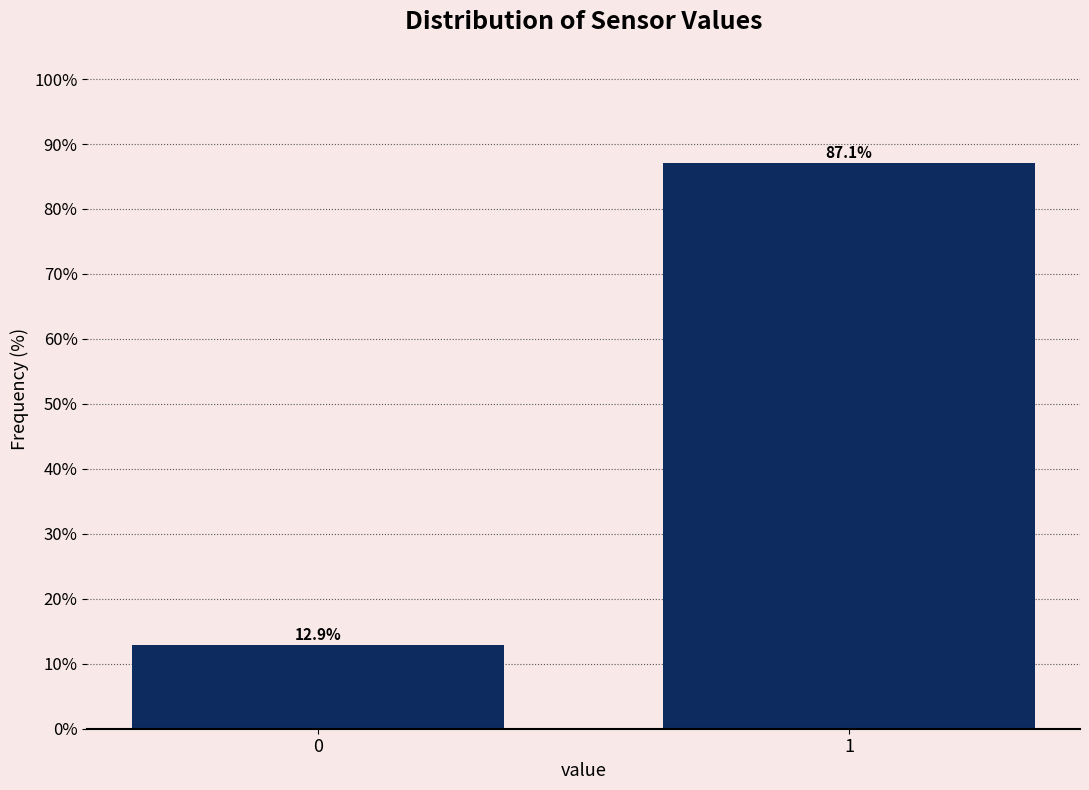

Reading right to left, transcribe all the data shown in this chart.

87.1	12.9